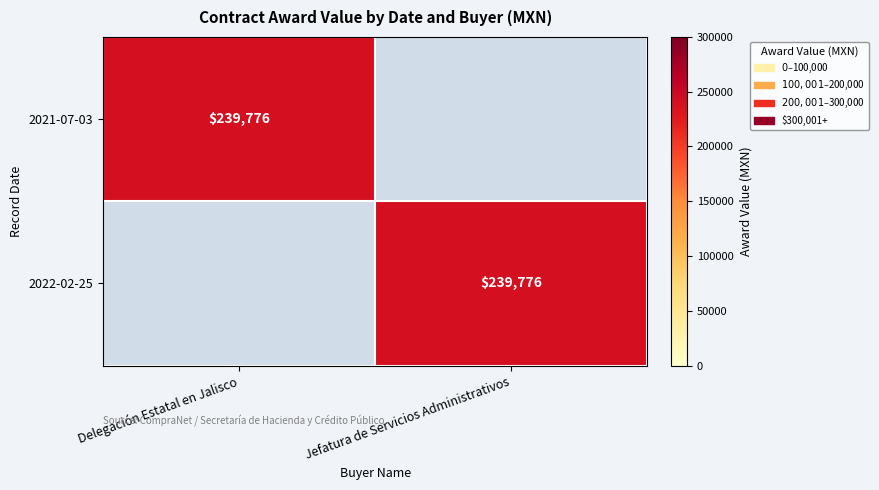

The value of 2021-07-03 at Delegación Estatal en Jalisco is 165038. True or false?

False